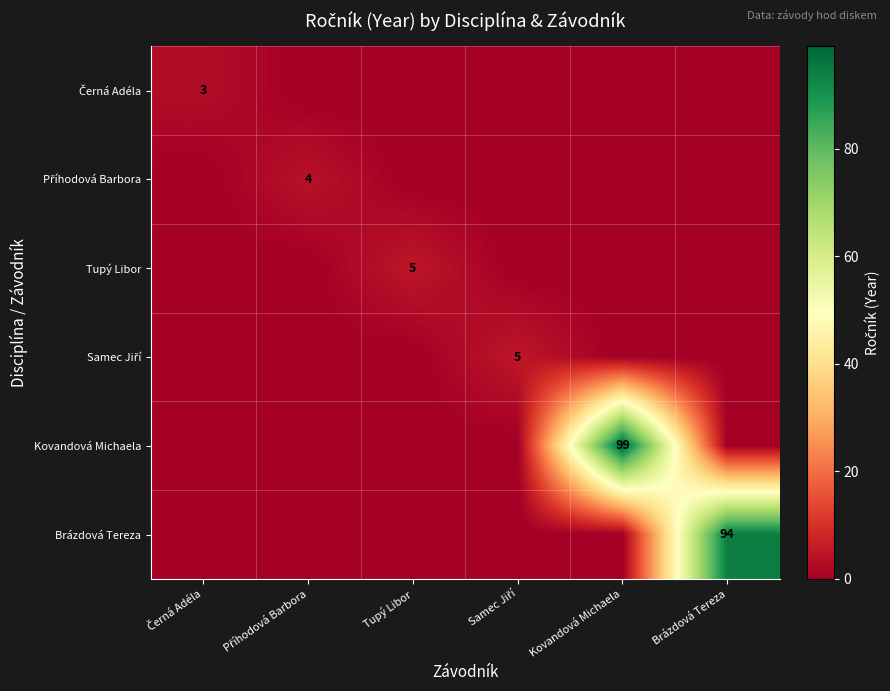

True or false: Brázdová Tereza has a value of 42 at Brázdová Tereza.

False